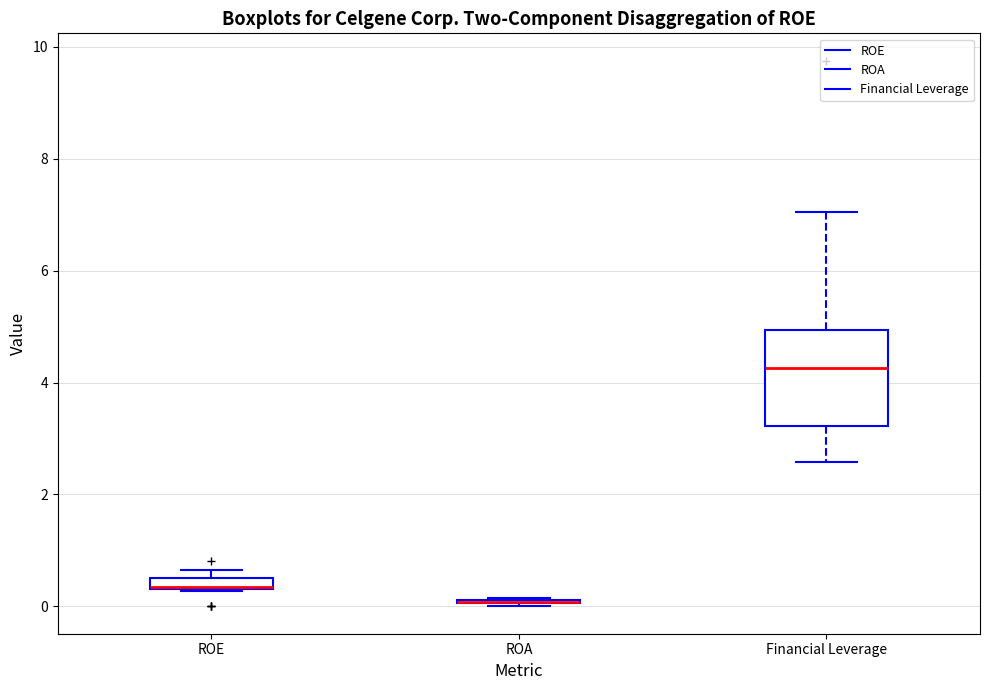

Which box is the tallest, from its lower edge to its upper edge?

Financial Leverage